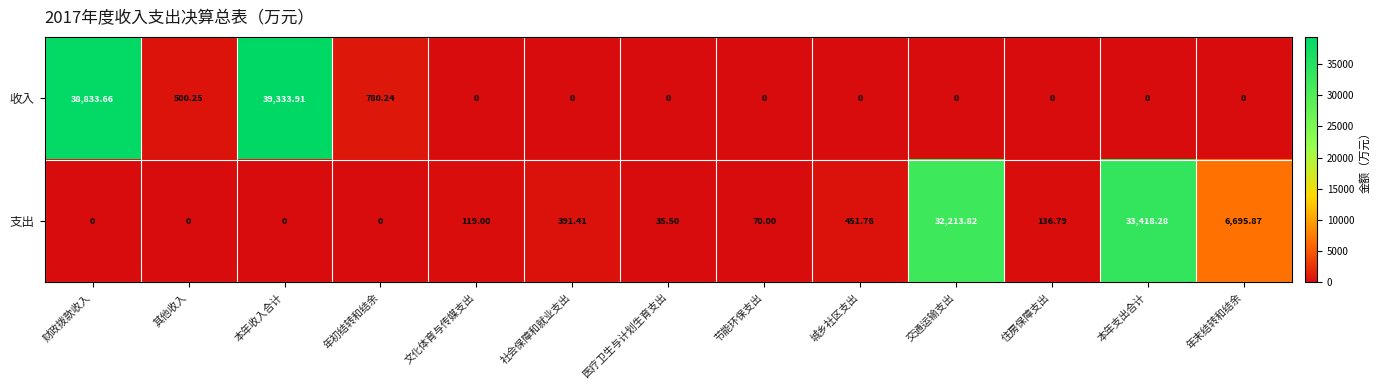

Which series has the largest range (max minus min)?

收入